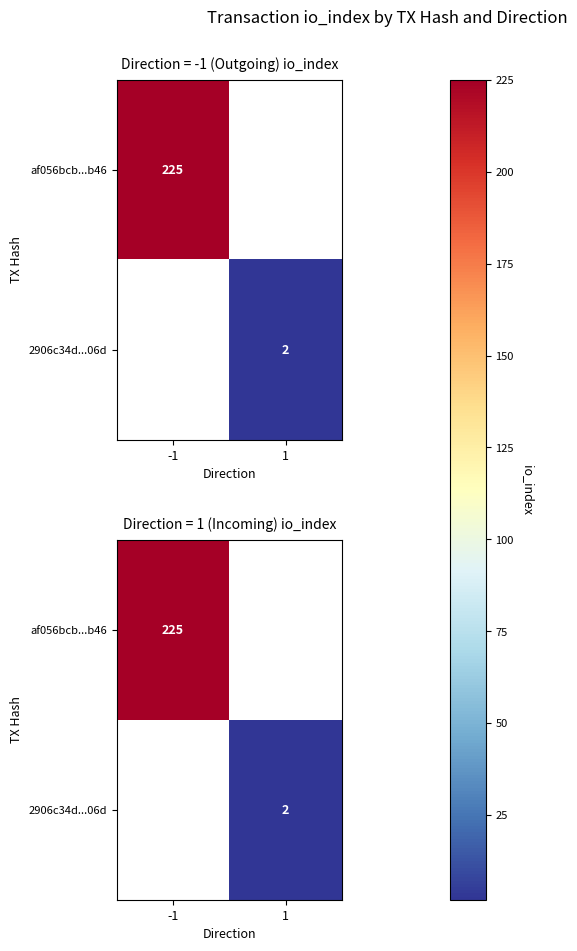

List the series in order of their peak value, highest first.

af056bcb...b46, 2906c34d...06d